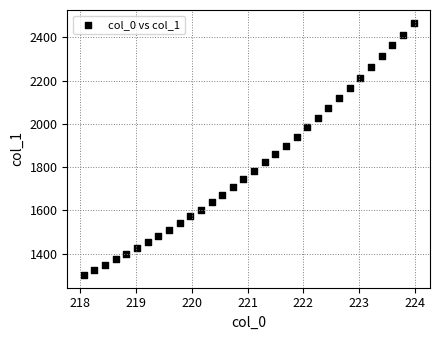

What is the range of X values (max minus min)?

5.9